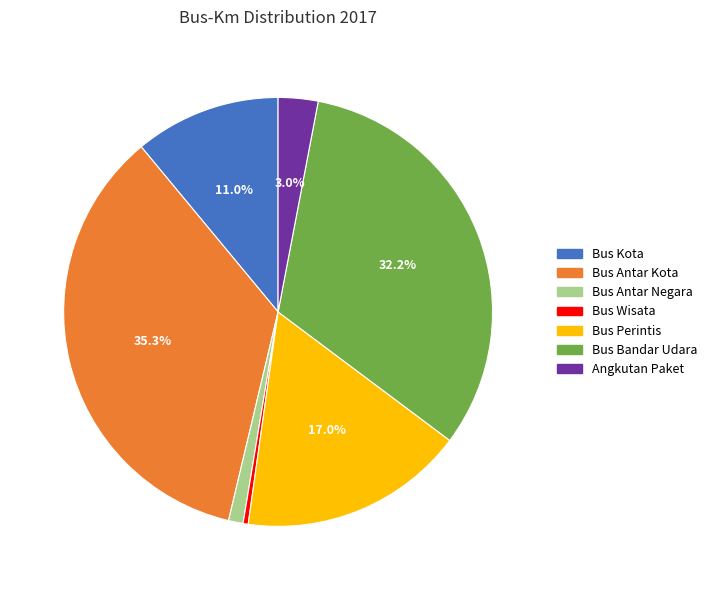

Is there any slice that represents more than half of the pie?

No